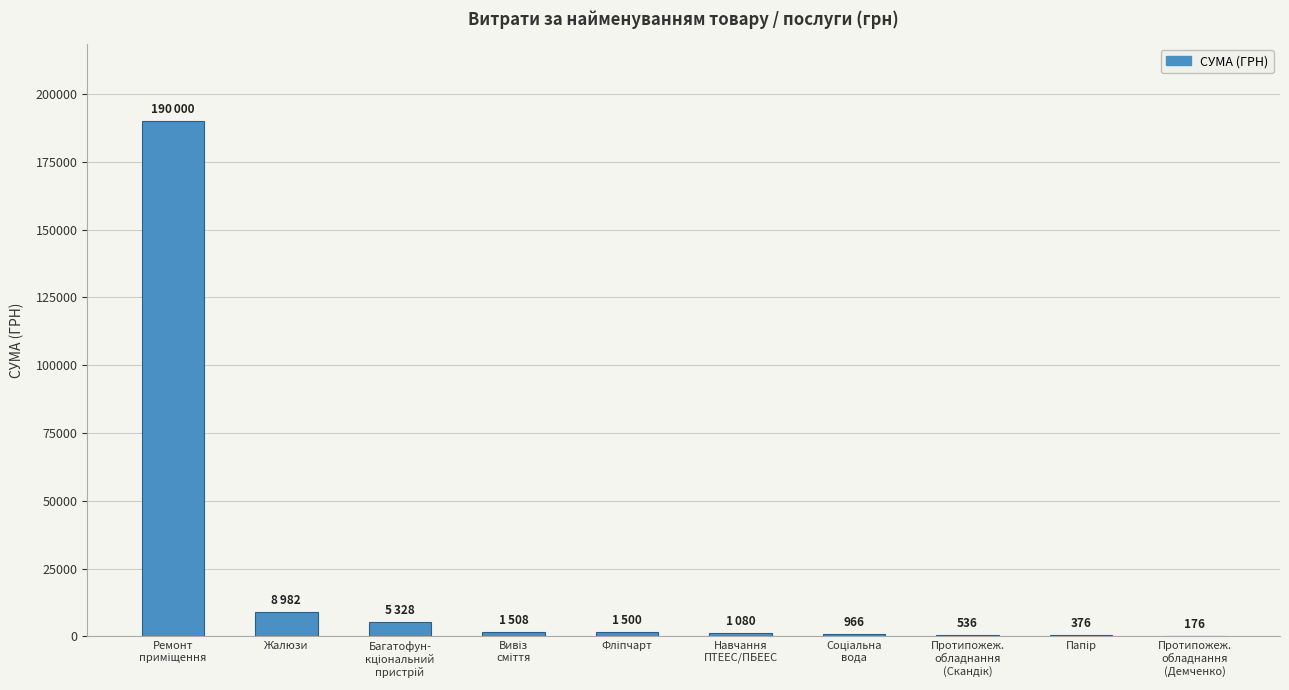

What is the average value?

21045.2